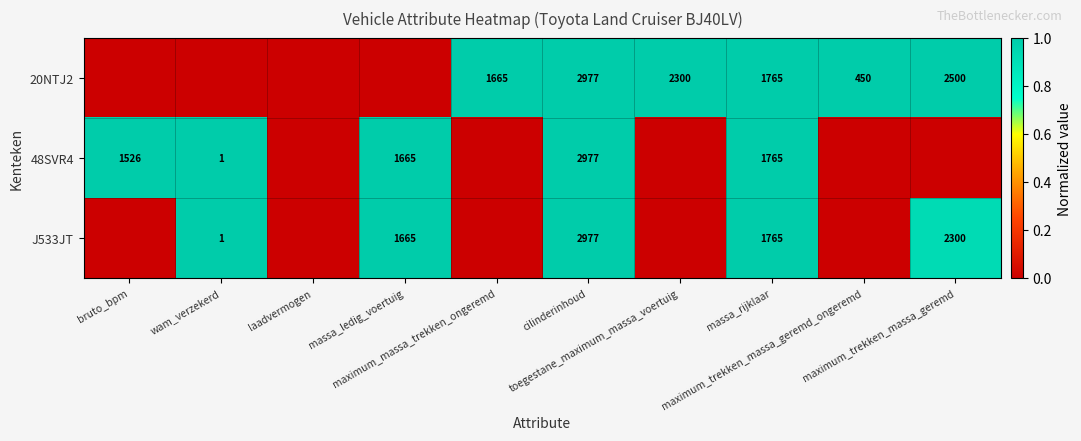

Rank the series at maximum_massa_trekken_ongeremd from lowest to highest value.

48SVR4, J533JT, 20NTJ2